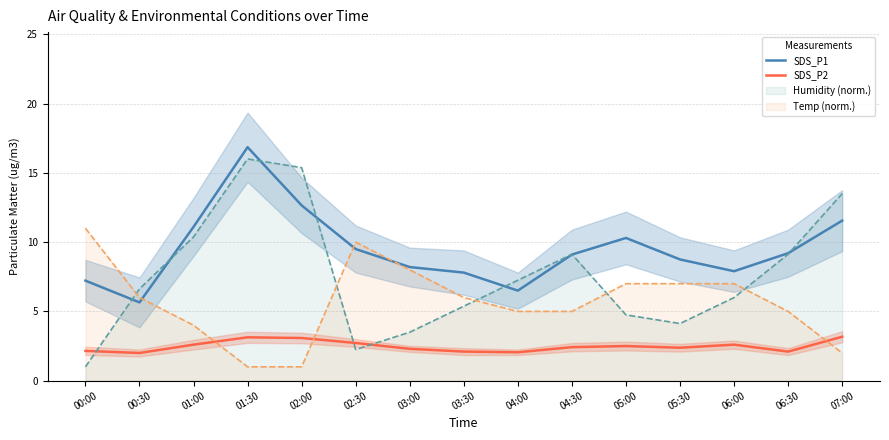

What is the label of the 12th point from the right?

01:30